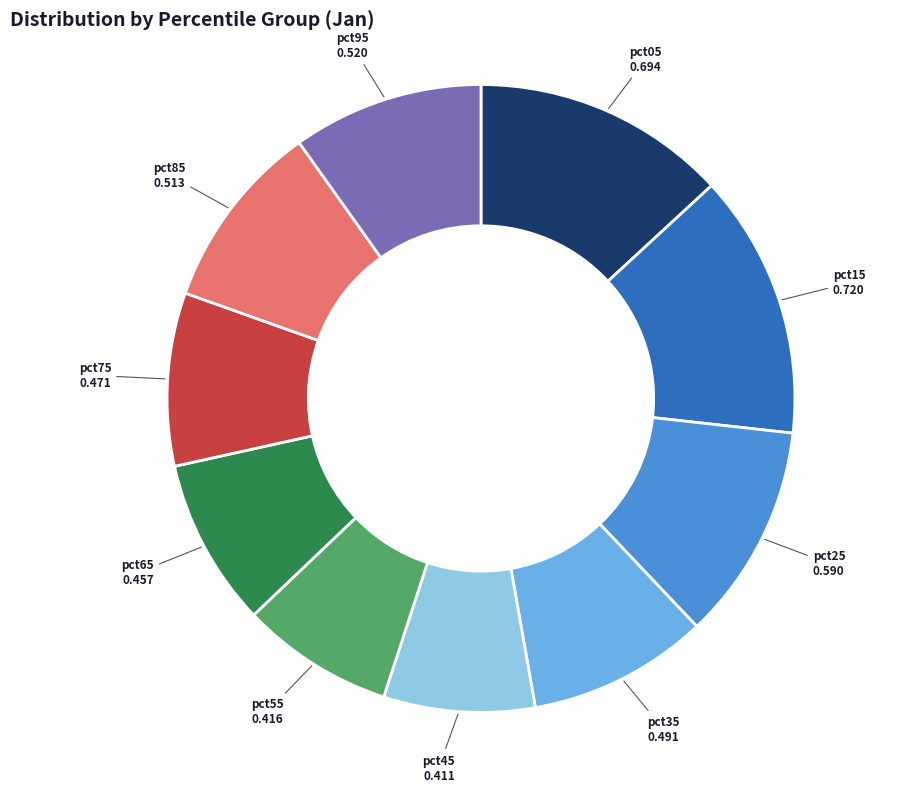

Is it true that pct75 is 9% of the pie?

True